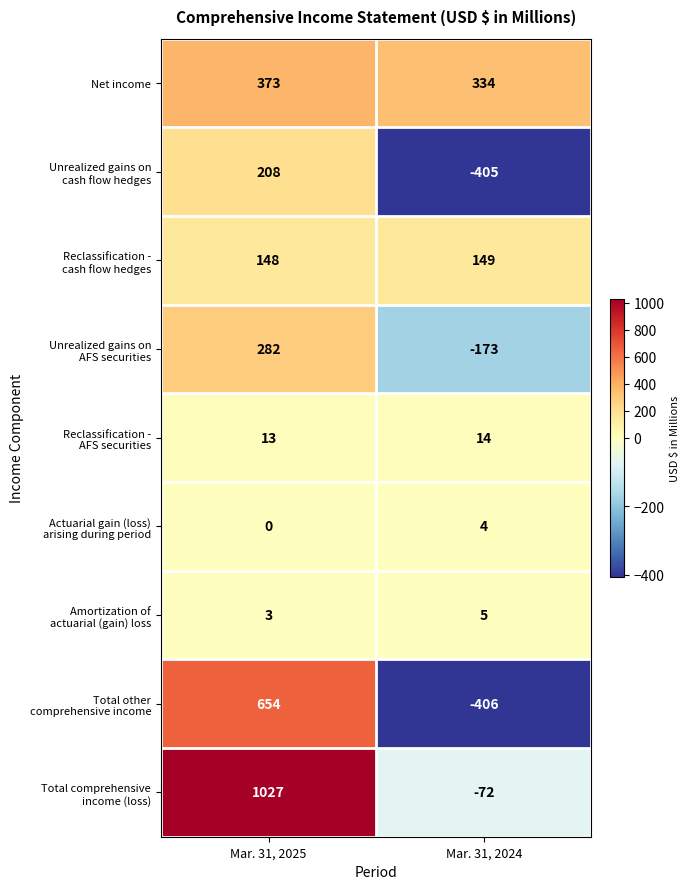

What is the total value across all series at Mar. 31, 2024?

-550